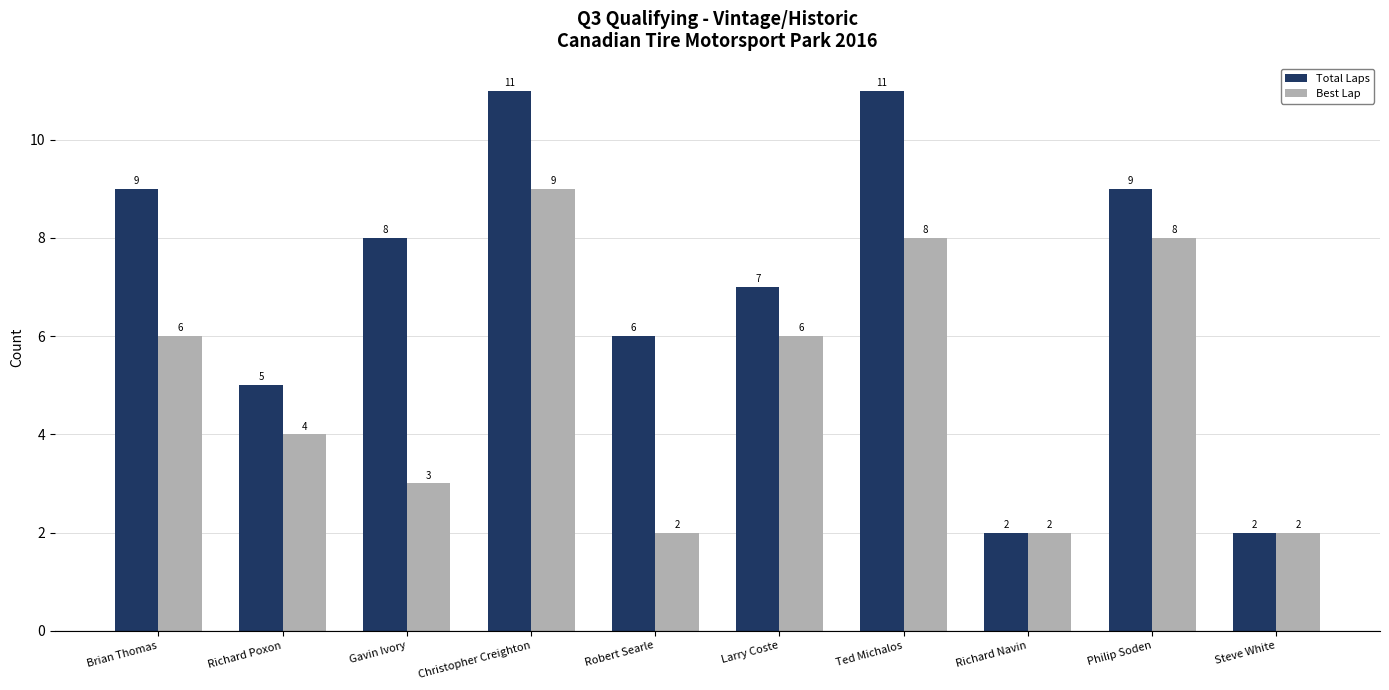

What are all the series names shown in the legend?

Total Laps, Best Lap